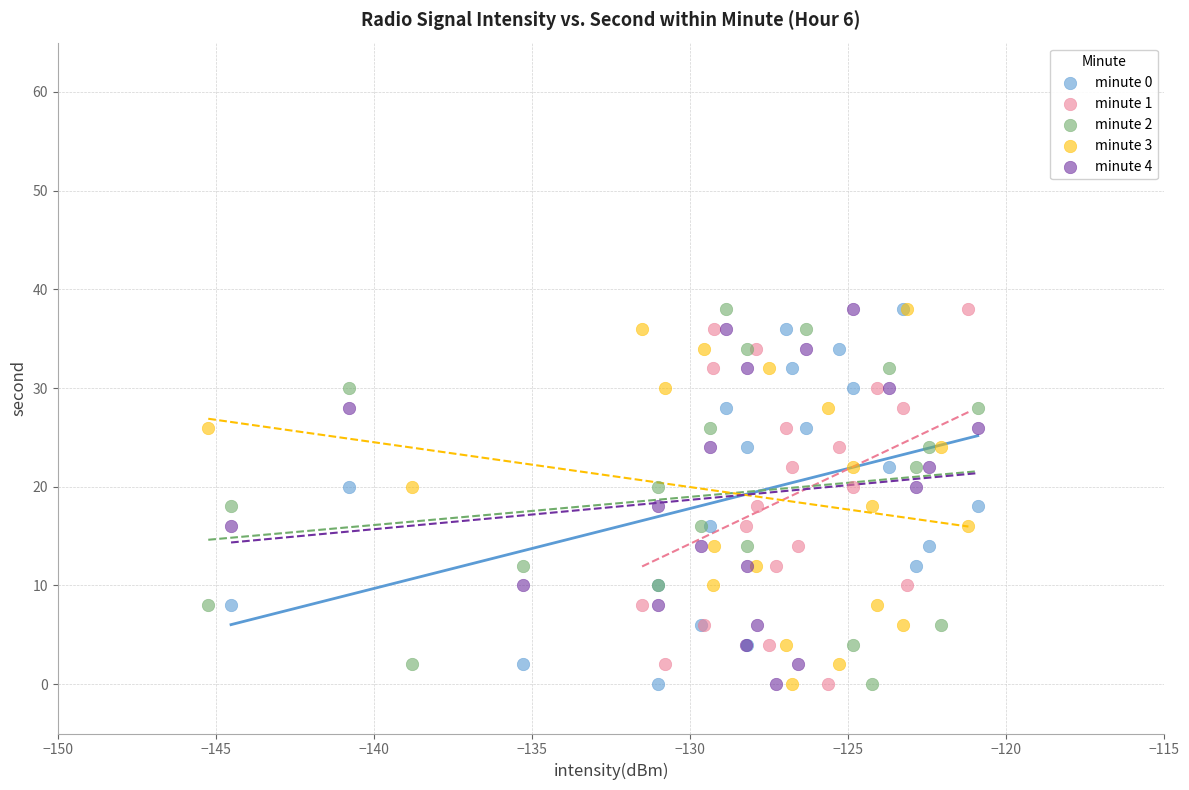

What are all the series names shown in the legend?

minute 0, minute 1, minute 2, minute 3, minute 4